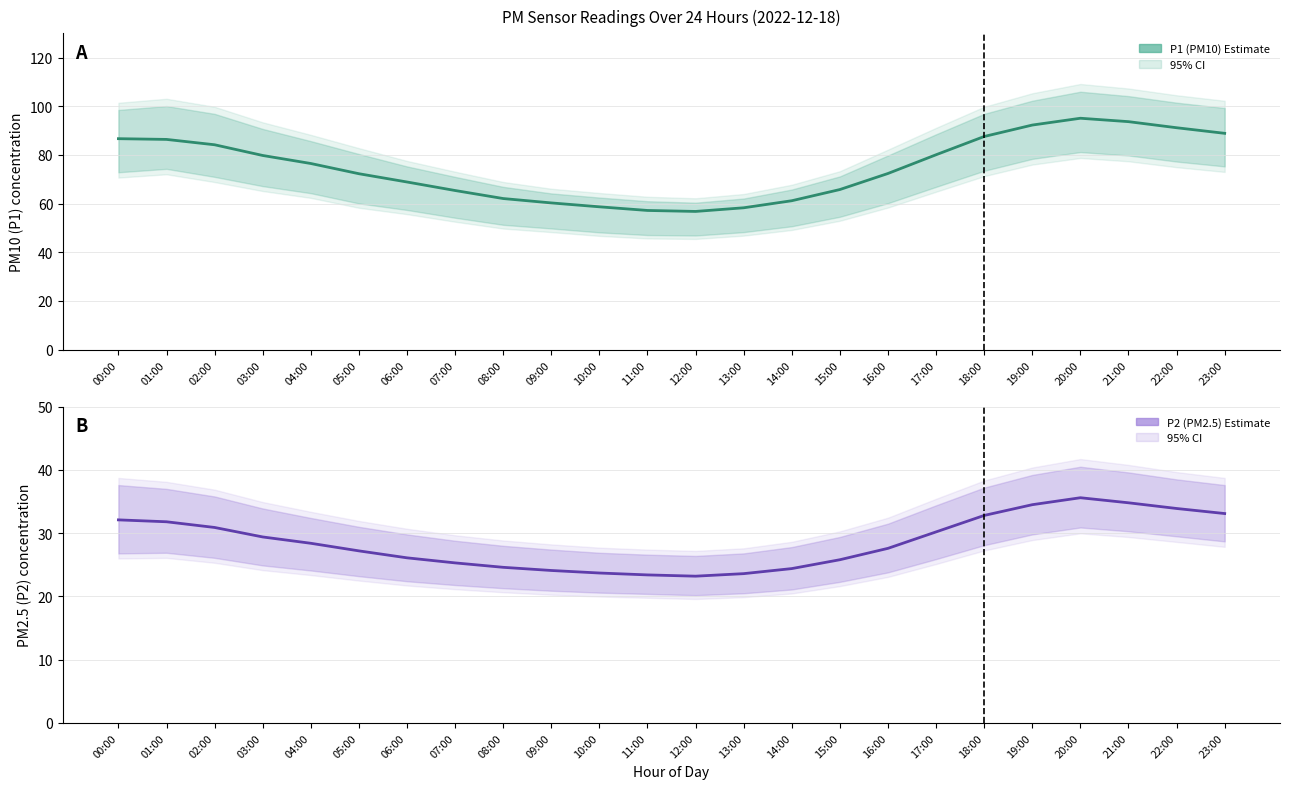

Which series has the largest range (max minus min)?

P1 (PM10) Estimate